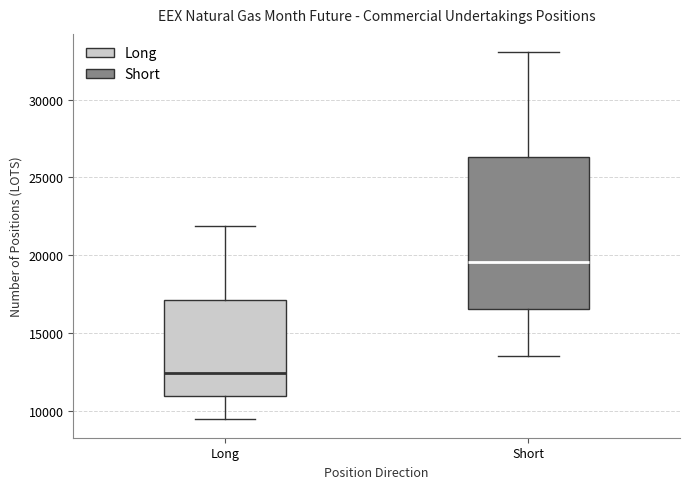

Which box's median line is the lowest?

Long